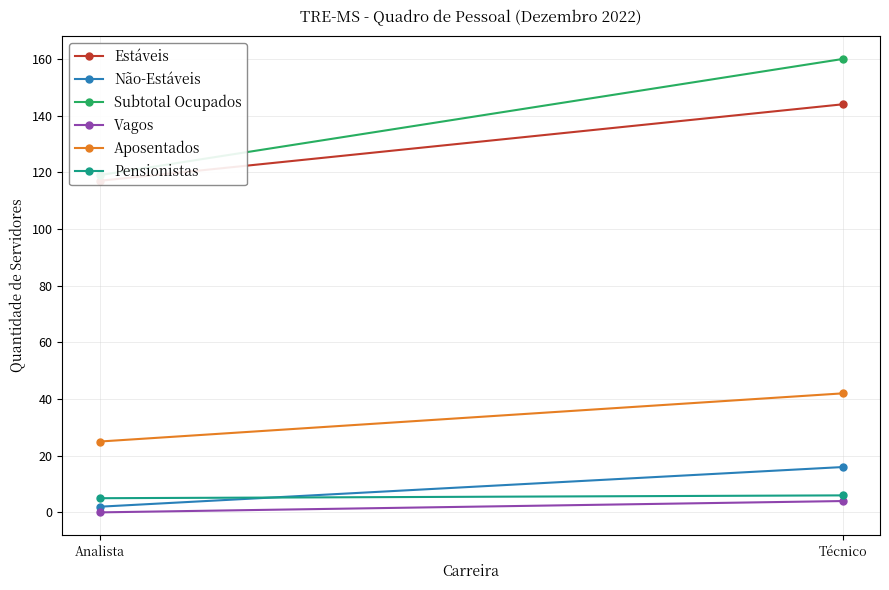

What is the sum of the Aposentados values at Analista and Técnico?

67